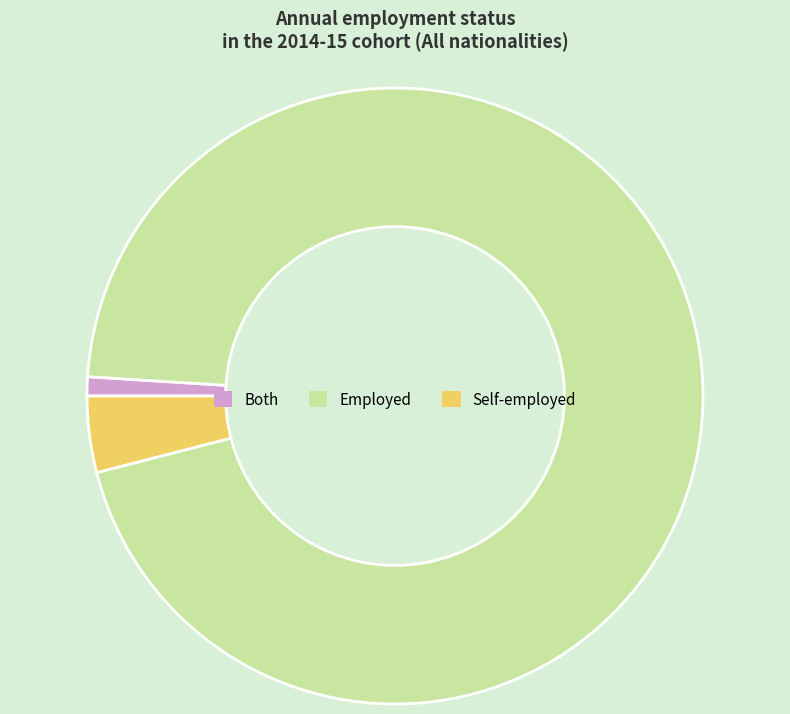

How many segments does this pie chart have?

3